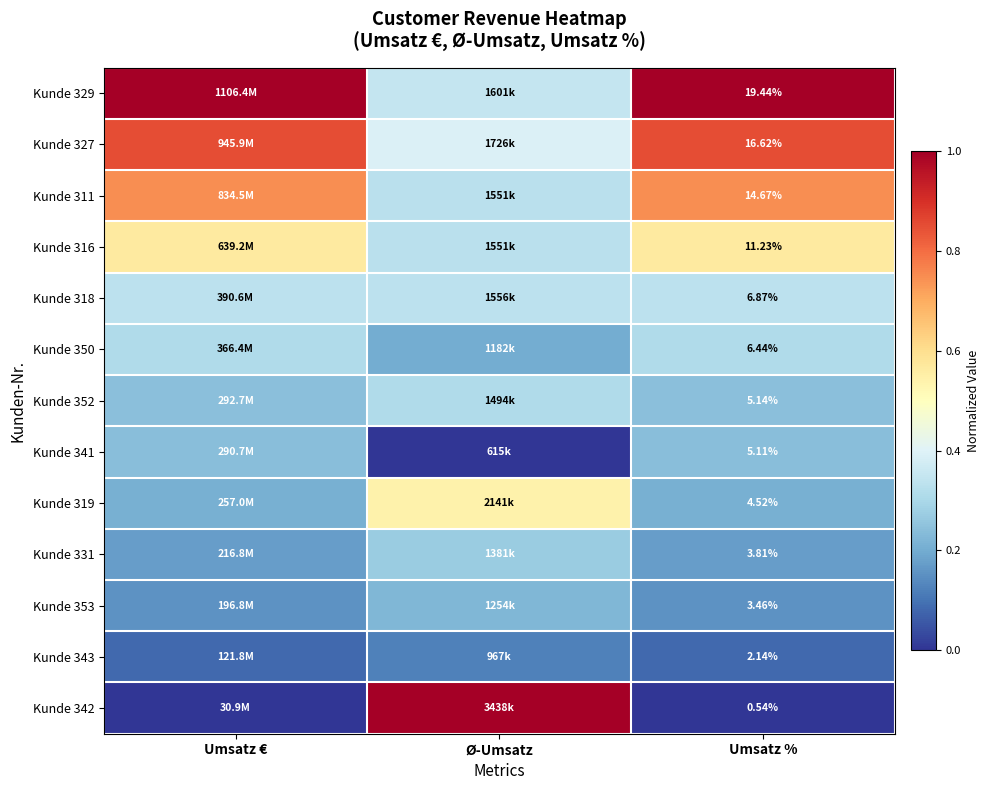

Which series changed the most between Ø-Umsatz and Umsatz %?

Kunde 342